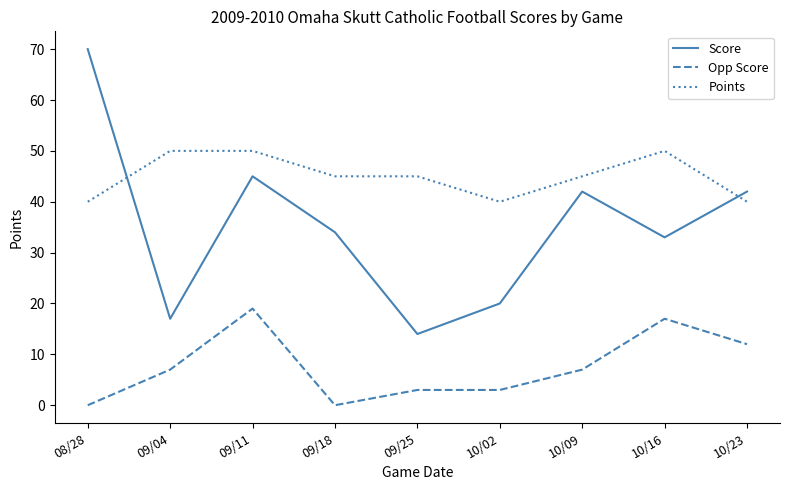

Is the value of Opp Score at 09/18 greater than the value of Score at 09/04?

No